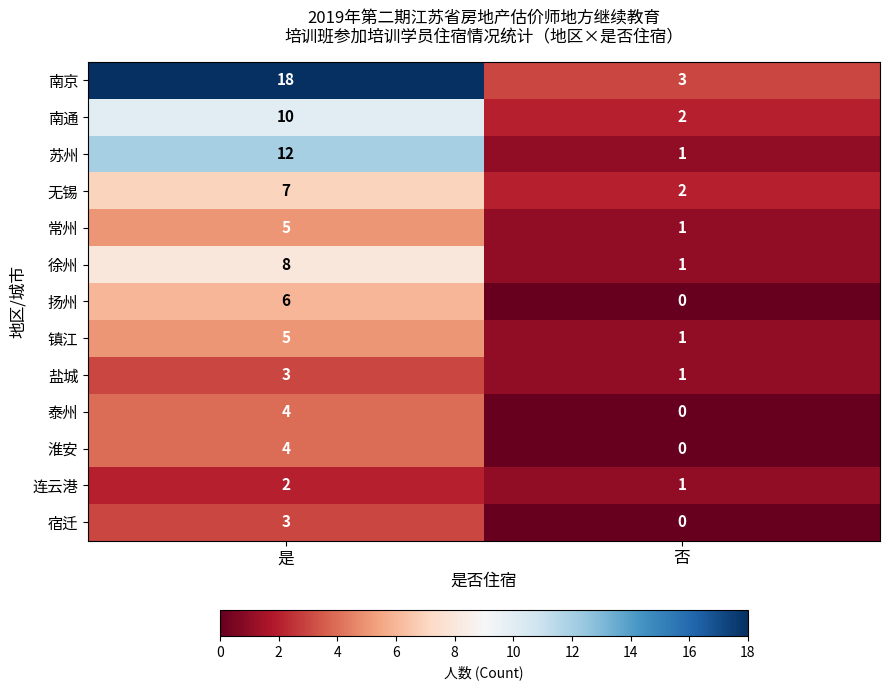

What is the sum of the 常州 values at 否 and 是?

6